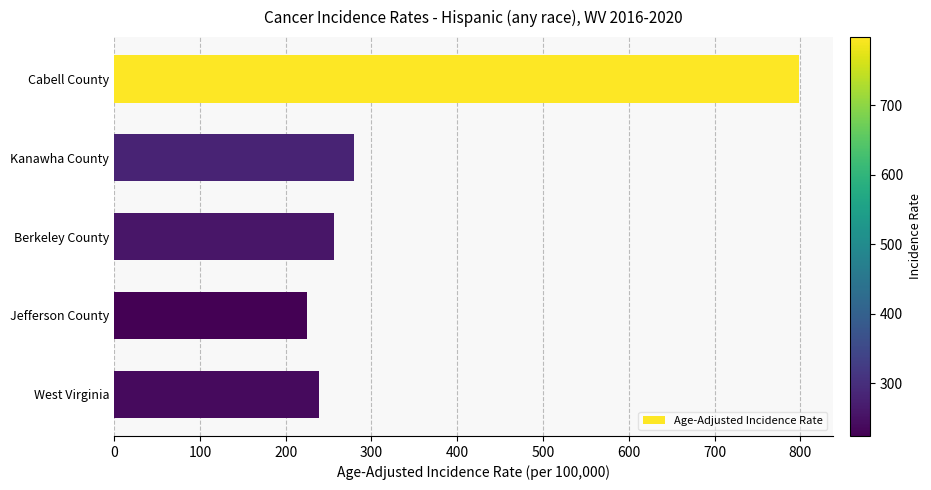

Approximately how many times larger is the value at West Virginia compared to Kanawha County?

0.9